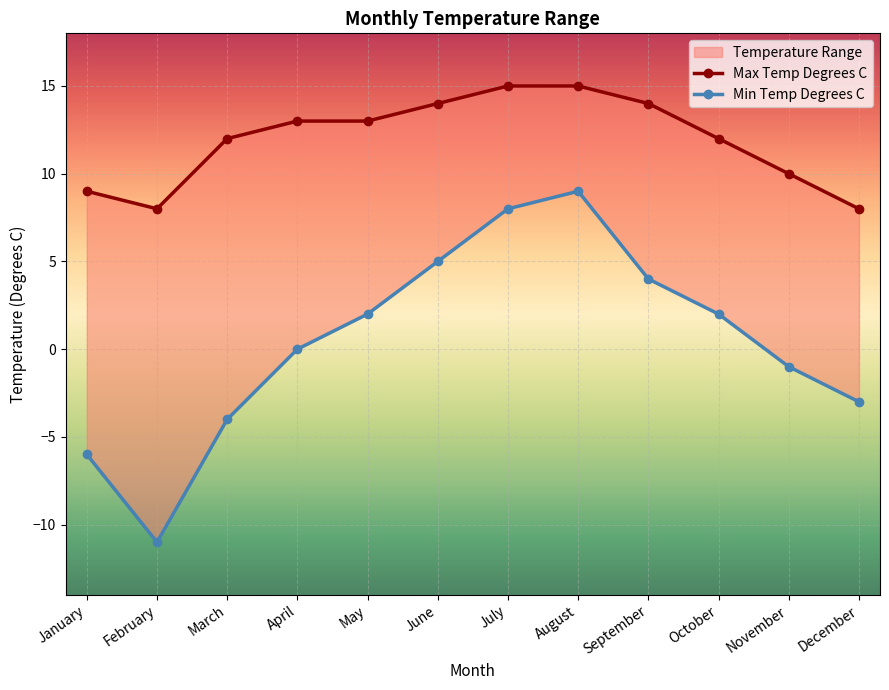

What is the difference between the highest and lowest values at June?

9